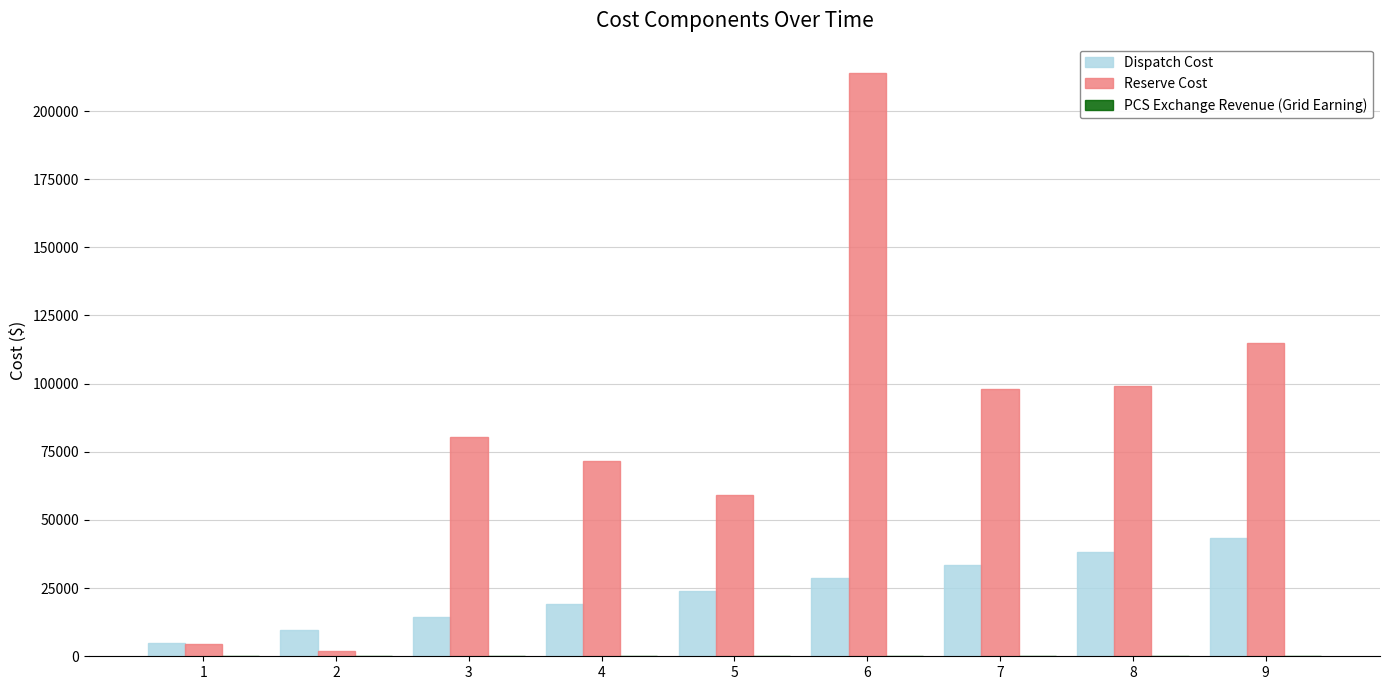

Between 4 and 7, which series saw the biggest shift?

Reserve Cost